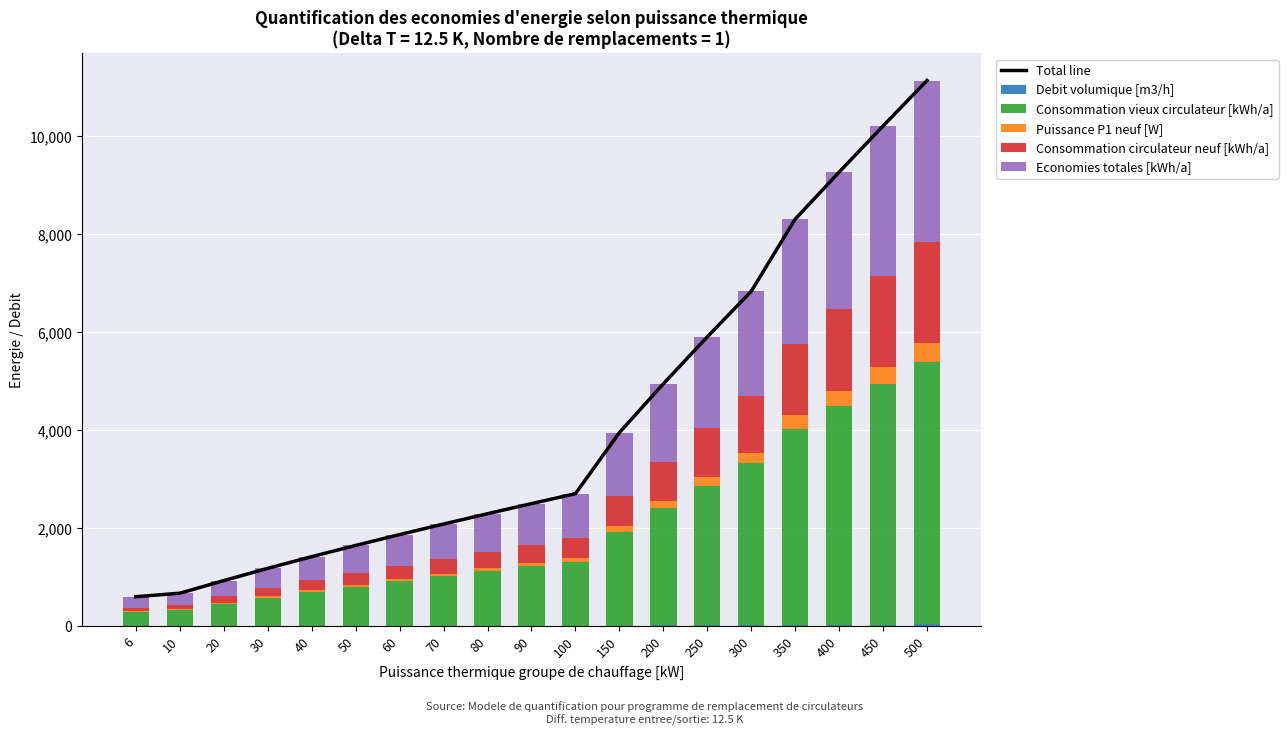

How many values in the Consommation circulateur neuf [kWh/a] series are below 369?

9